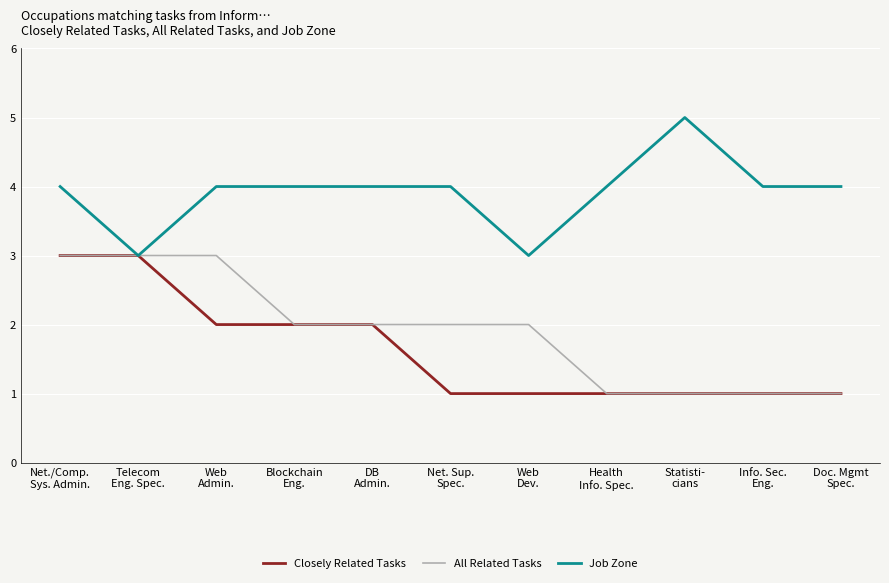

What is the difference between the Closely Related Tasks values at Telecom
Eng. Spec. and Net. Sup.
Spec.?

2